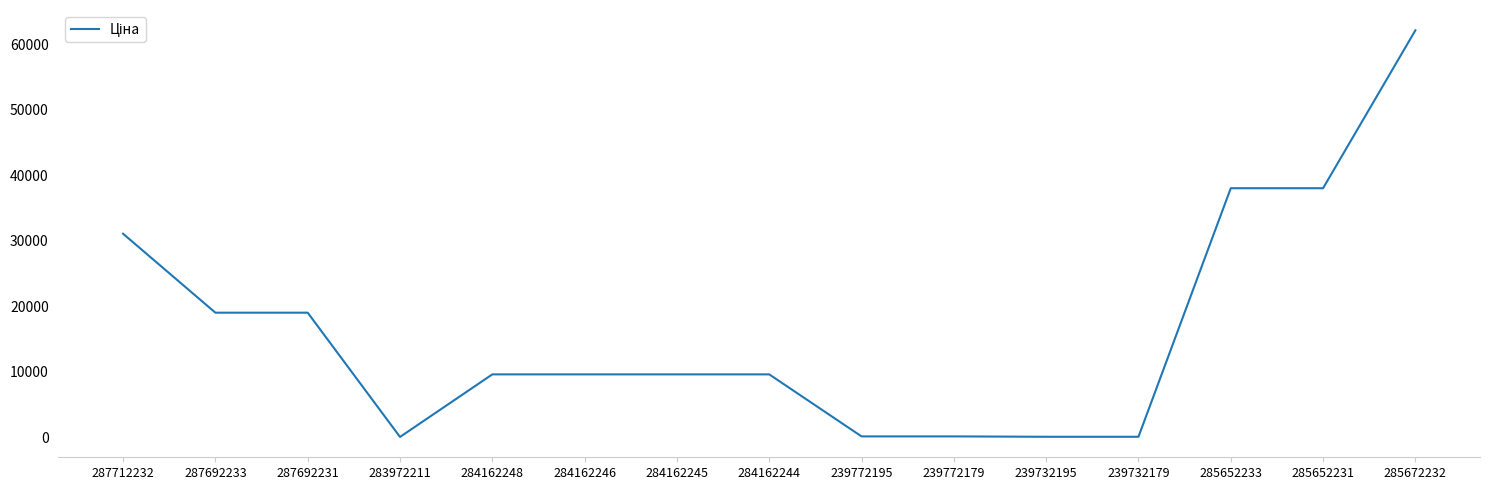

What is the sum of the values at 239732195 and 284162248?

9643.1